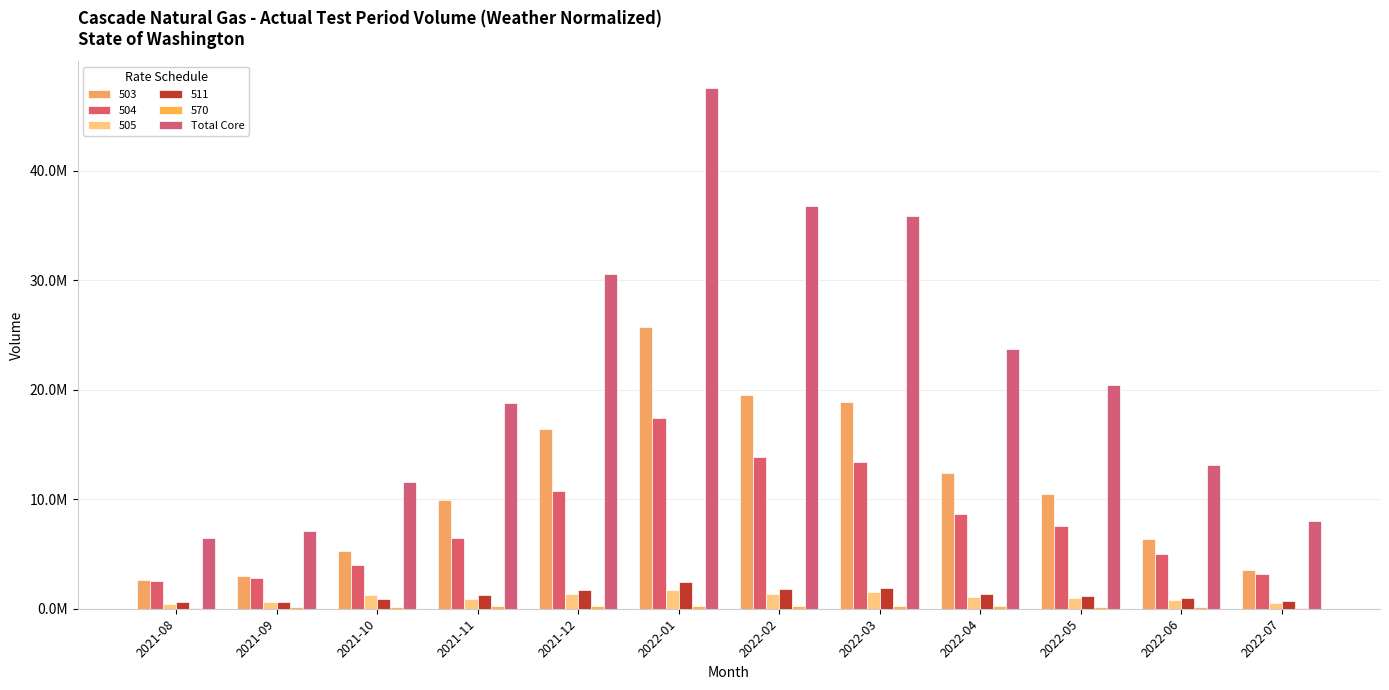

Are the bars horizontal?

No